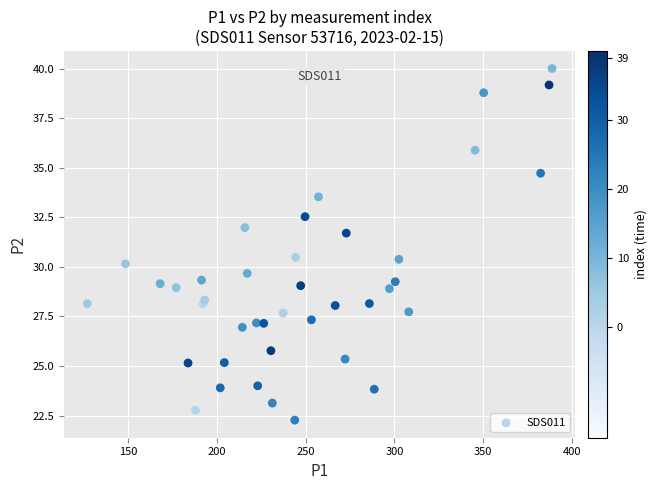

What is the range of X values (max minus min)?

261.6